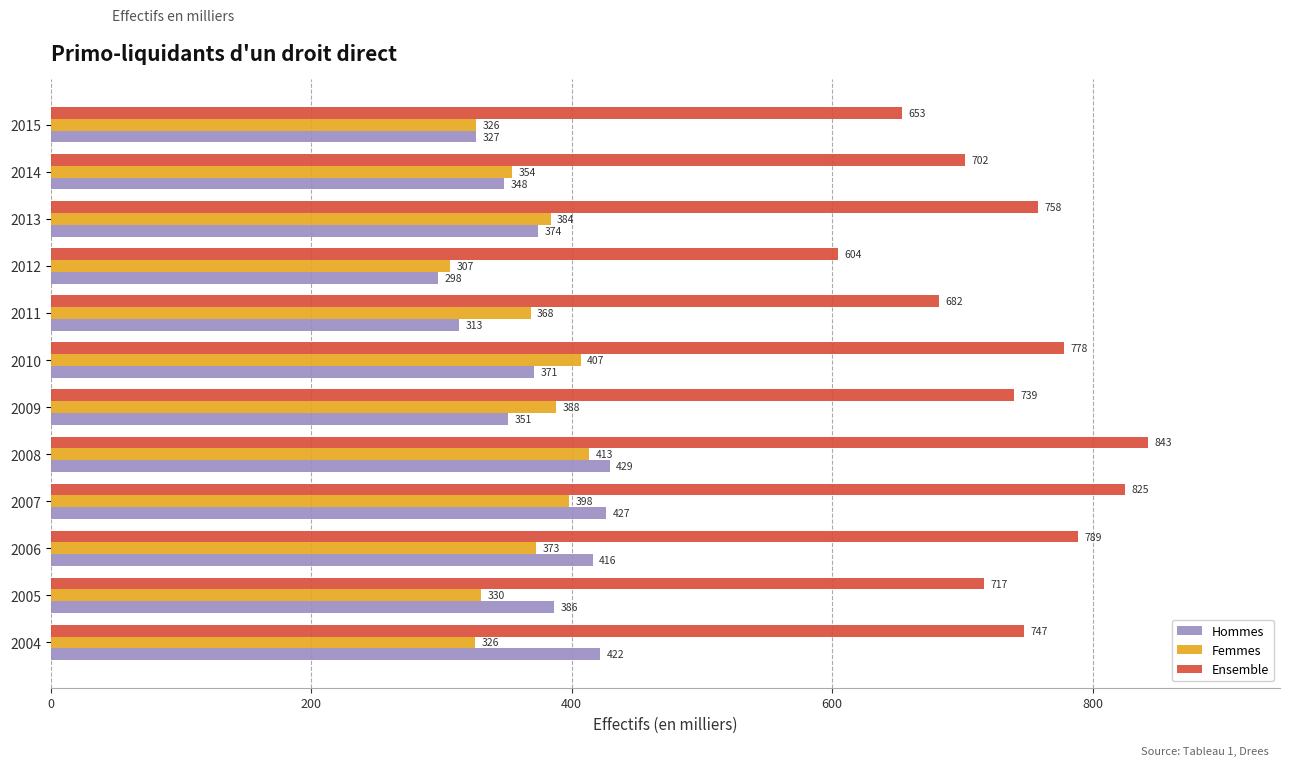

True or false: Ensemble has a value of 716.6 at 2005.

True